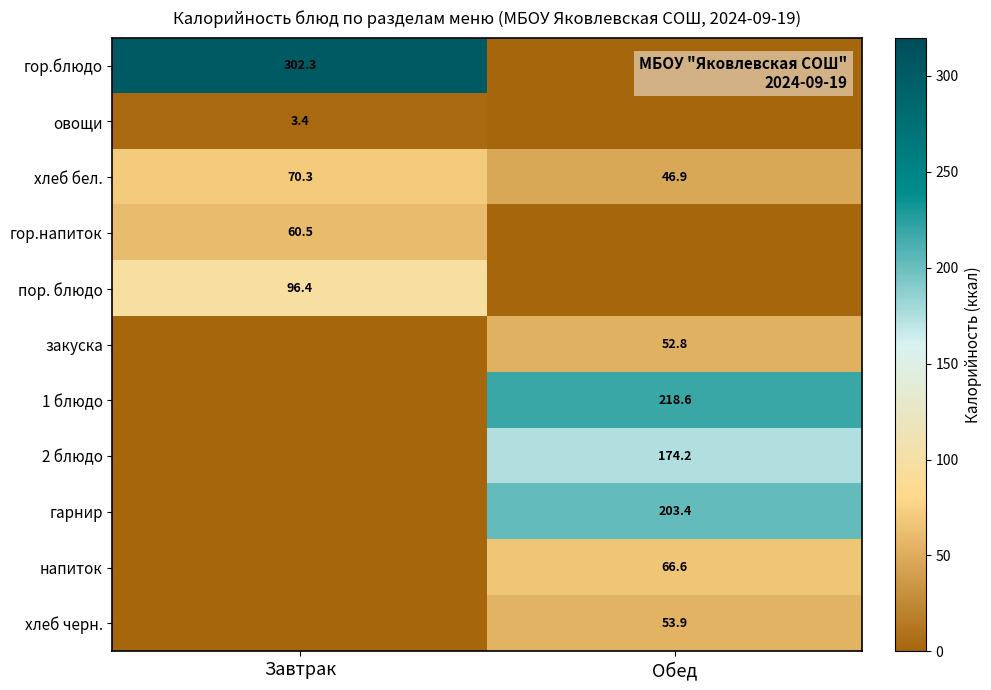

True or false: 1 блюдо has a value of 80.9 at Обед.

False